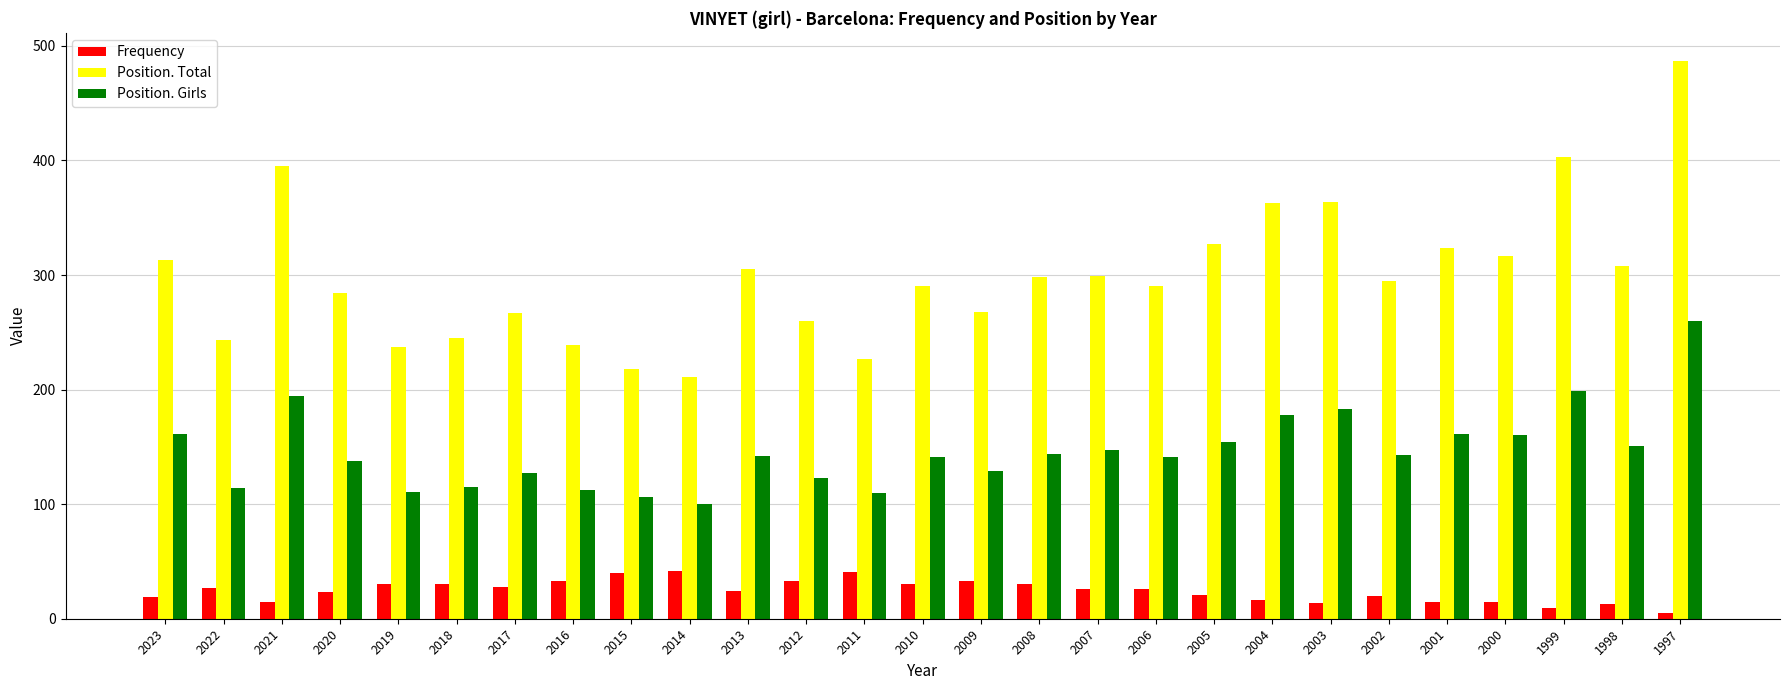

Which label corresponds to the largest value in the chart?

1997